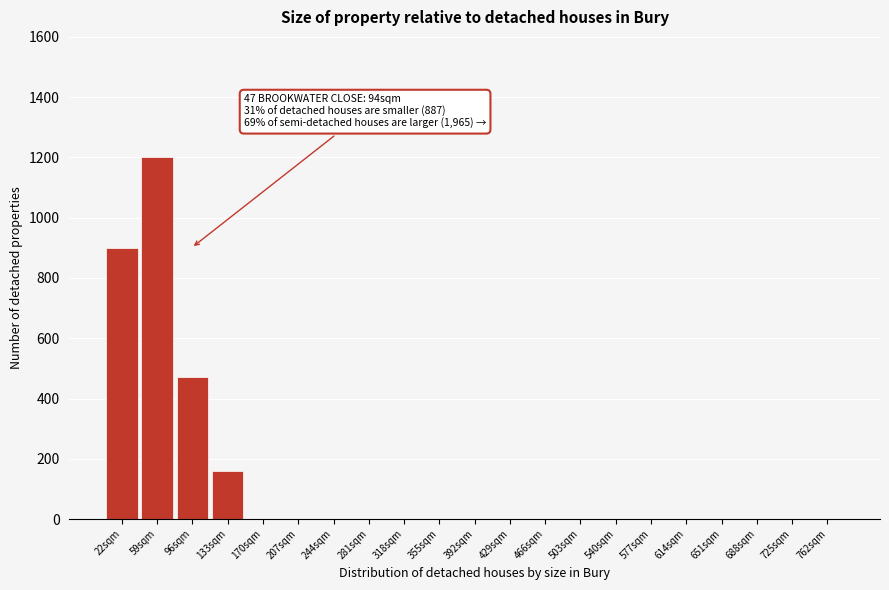

Reading right to left, list all the values displayed in this chart.

762sqm=0	725sqm=0	688sqm=0	651sqm=0	614sqm=0	577sqm=0	540sqm=0	503sqm=0	466sqm=0	429sqm=0	392sqm=0	355sqm=0	318sqm=0	281sqm=0	244sqm=0	207sqm=0	170sqm=0	133sqm=160	96sqm=470	59sqm=1200	22sqm=900